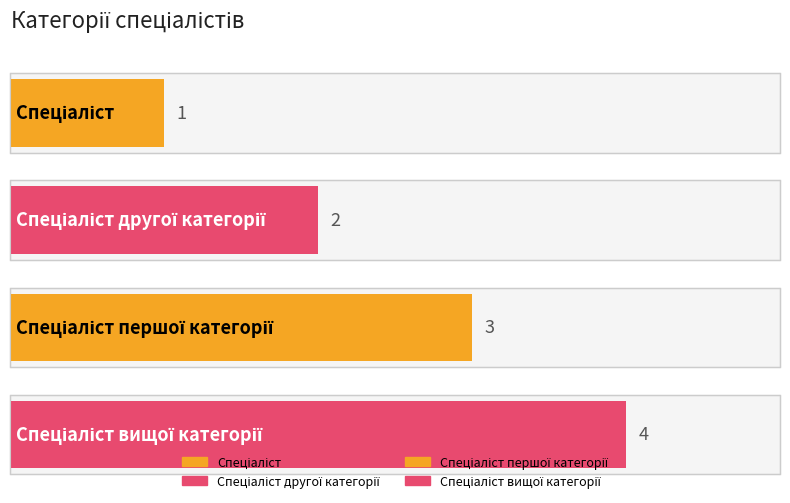

What is the label of the 3rd bar from the left?

Спеціаліст першої категорії